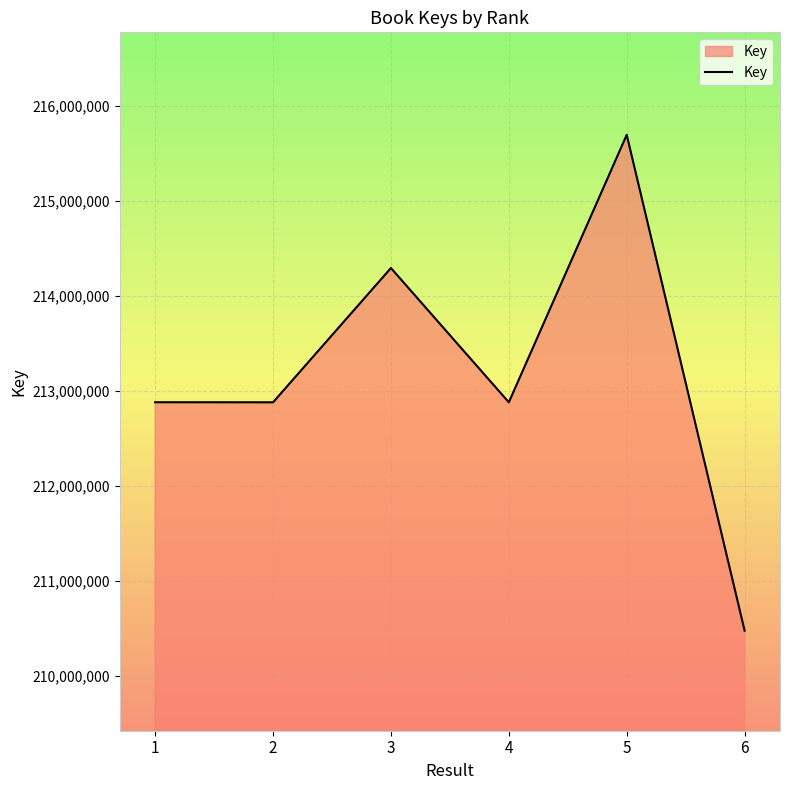

What is the change in value from 1 to 5?

+2813471